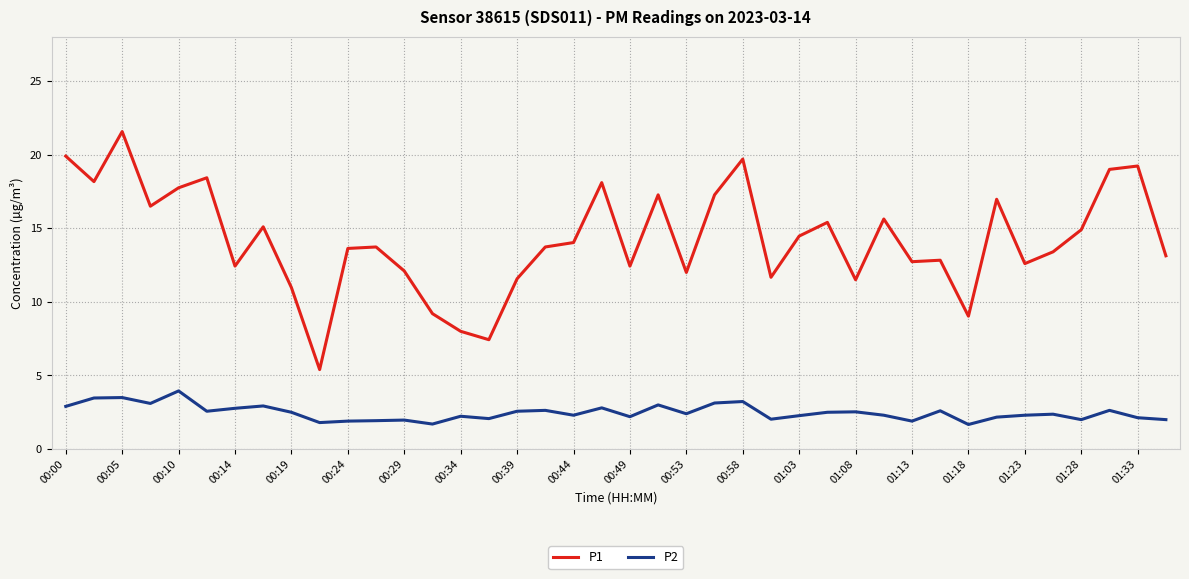

True or false: P1 and P2 cross at least once.

False